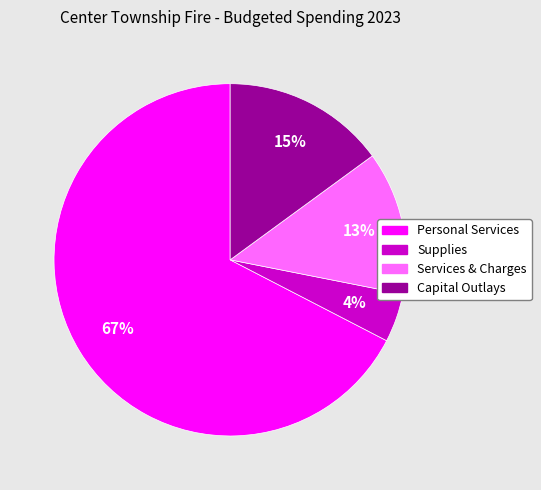

To the nearest percent, what is the combined percentage of Capital Outlays and Services & Charges?

28%